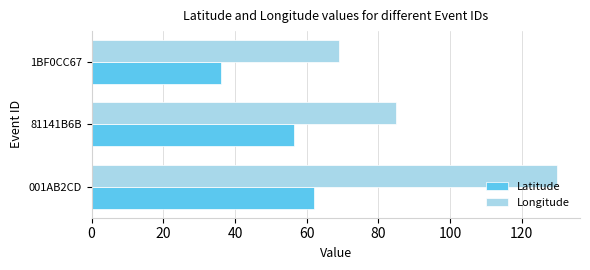

Which series has the largest range (max minus min)?

Longitude